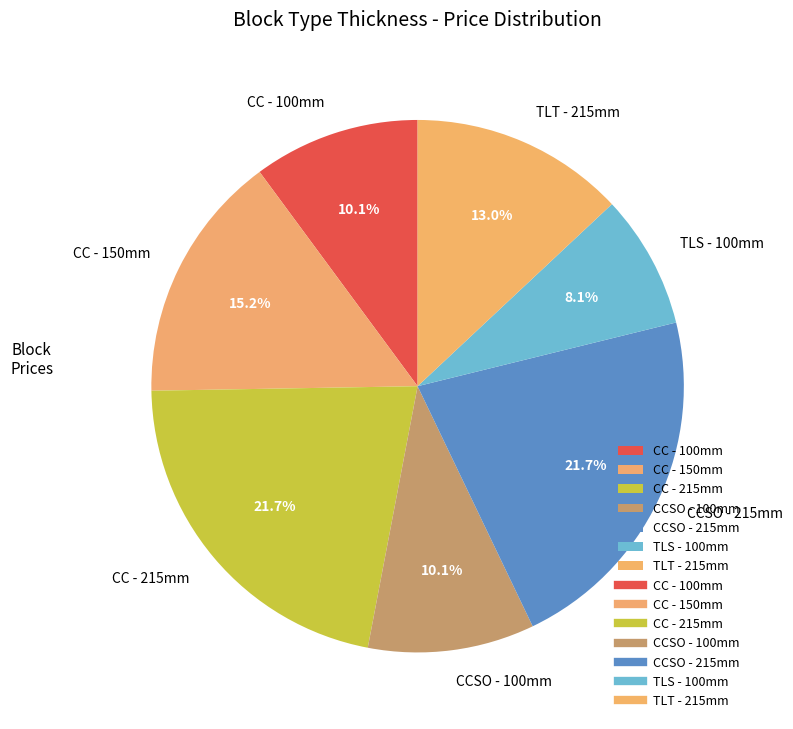

To the nearest percent, what percentage of the pie is CCSO - 215mm?

22%